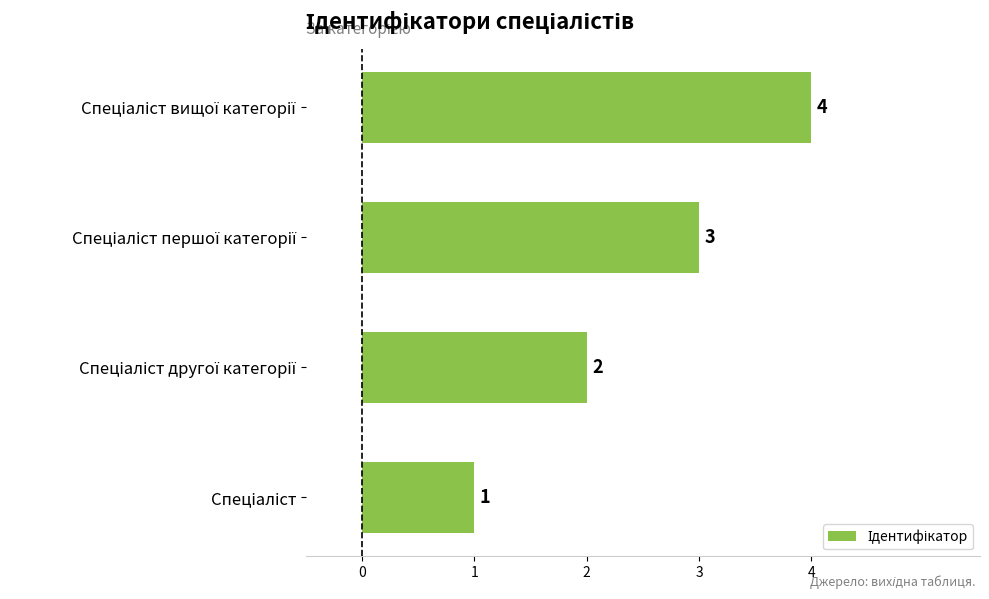

What is the maximum value shown in the chart?

4